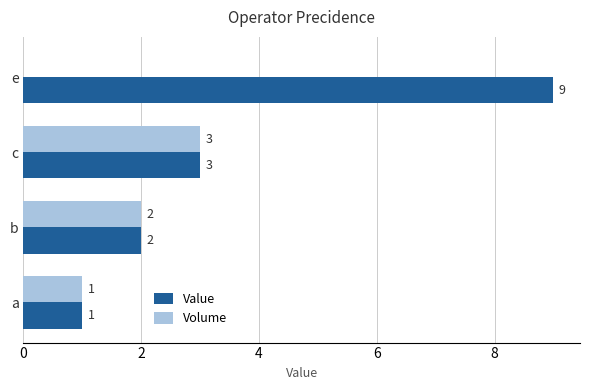

How many data points does each series have?

4